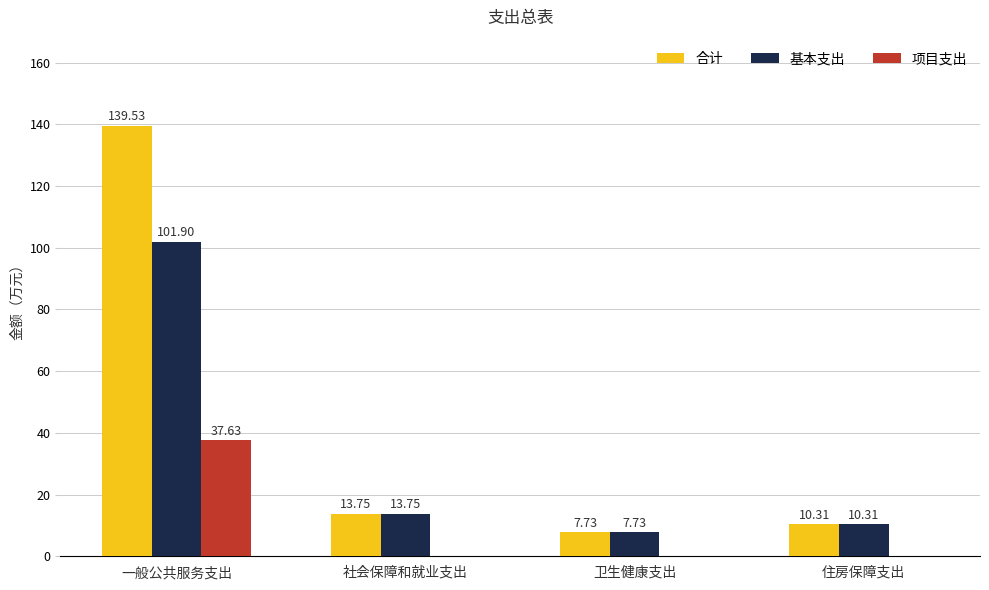

What is the total value across all series at 卫生健康支出?

15.5